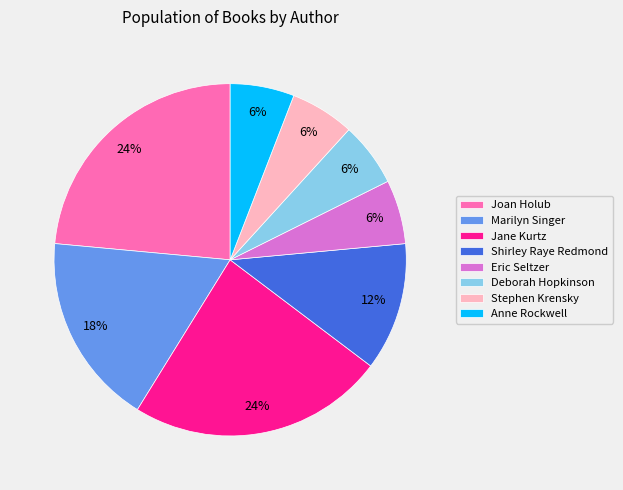

The Deborah Hopkinson slice represents 1% of the pie. True or false?

False